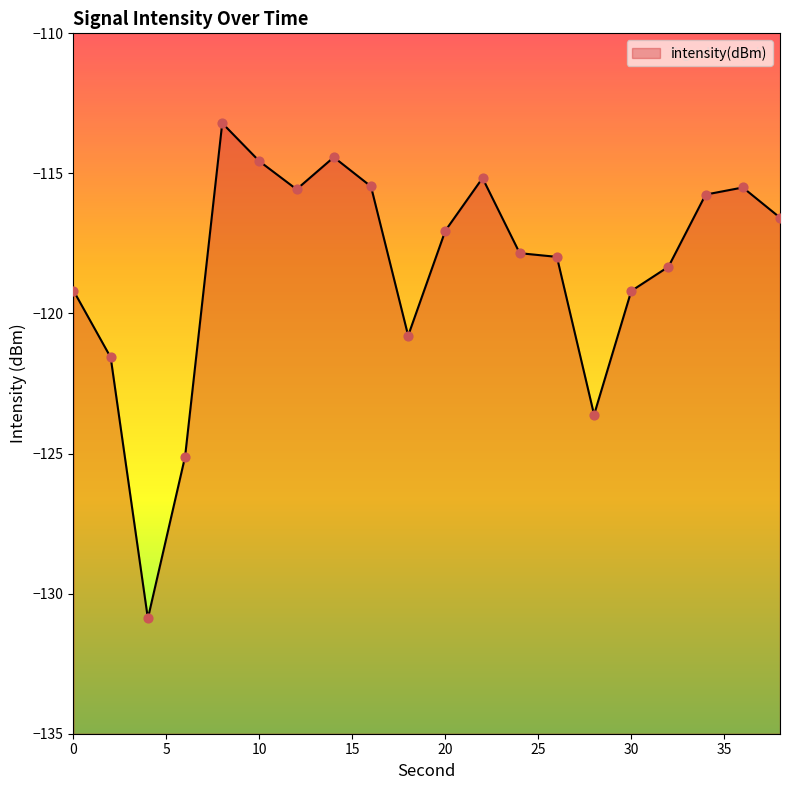

What is the change in value from 12 to 34?

-0.2